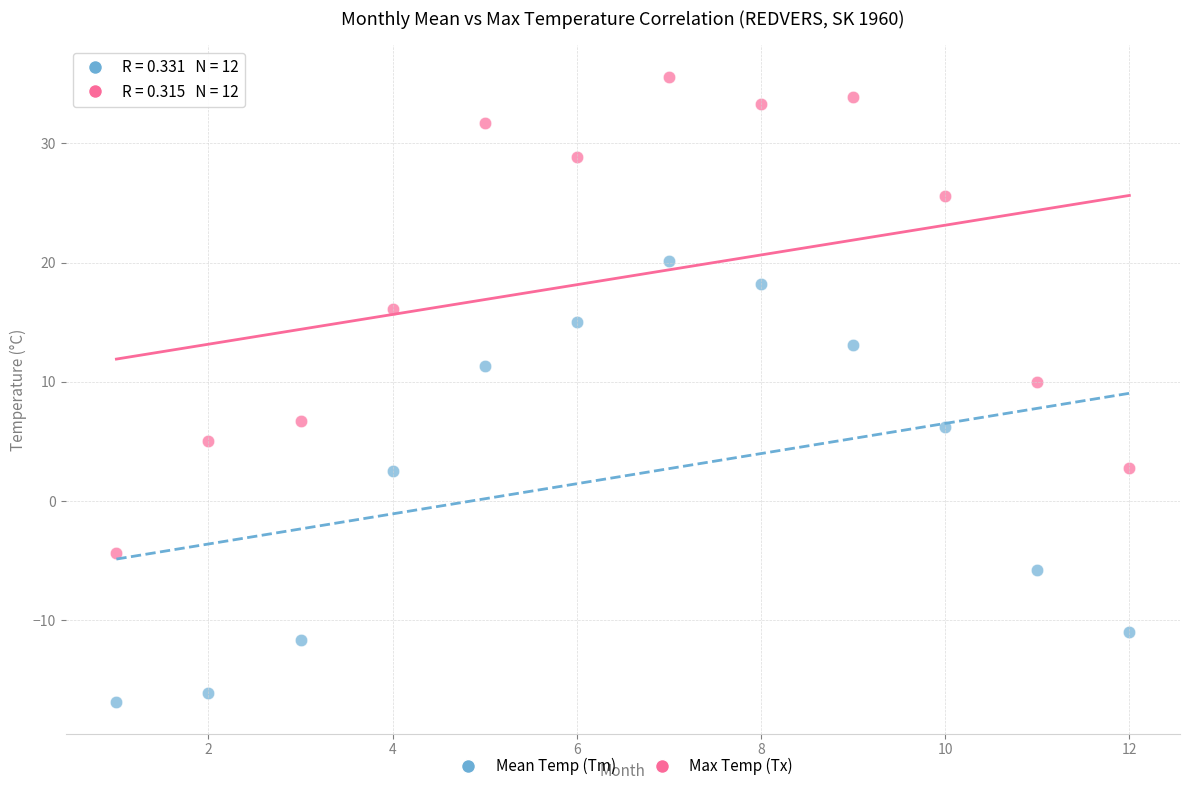

Which series has the widest spread of Y values?

Max Temp (Tx)